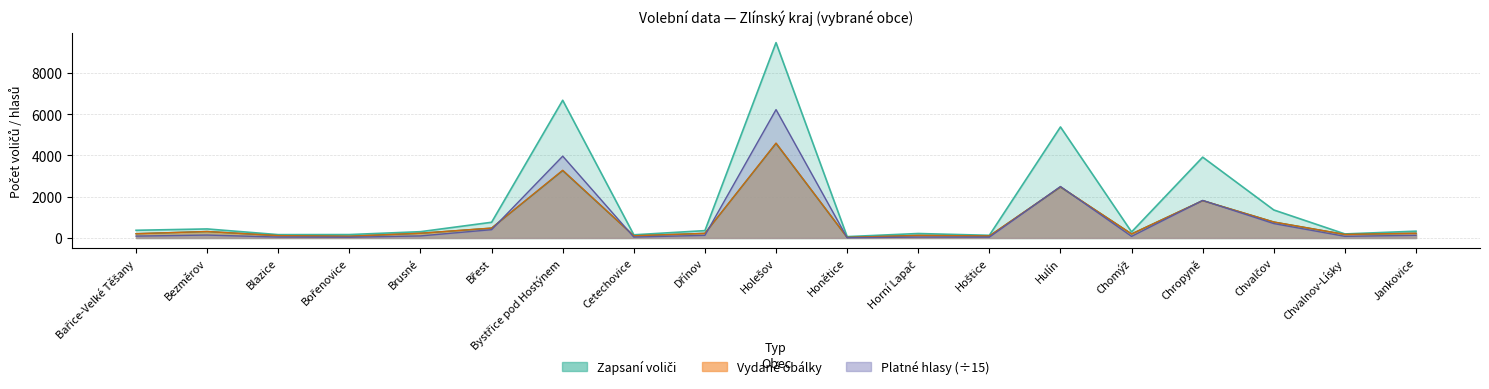

Reading left to right, extract all data points from this chart.

Platné hlasy: Bařice-Velké Těšany=89.9	Bezměrov=140.1	Blazice=43.0	Bořenovice=34.7	Brusné=98.6	Břest=401.6	Bystřice pod Hostýnem=3965.5	Cetechovice=42.7	Dřínov=126.6	Holešov=6221.8	Honětice=9.1	Horní Lapač=42.2	Hoštice=39.0	Hulín=2494.3	Chomýž=76.5	Chropyně=1819.9	Chvalčov=697.3	Chvalnov-Lísky=78.7	Jankovice=128.8
Zapsaní voliči: Bařice-Velké Těšany=372.0	Bezměrov=437.0	Blazice=161.0	Bořenovice=164.0	Brusné=304.0	Břest=760.0	Bystřice pod Hostýnem=6675.0	Cetechovice=152.0	Dřínov=355.0	Holešov=9469.0	Honětice=64.0	Horní Lapač=215.0	Hoštice=128.0	Hulín=5382.0	Chomýž=292.0	Chropyně=3917.0	Chvalčov=1357.0	Chvalnov-Lísky=195.0	Jankovice=329.0
Vydané obálky: Bařice-Velké Těšany=207.0	Bezměrov=313.0	Blazice=113.0	Bořenovice=85.0	Brusné=229.0	Břest=480.0	Bystřice pod Hostýnem=3282.0	Cetechovice=105.0	Dřínov=224.0	Holešov=4599.0	Honětice=26.0	Horní Lapač=125.0	Hoštice=97.0	Hulín=2477.0	Chomýž=195.0	Chropyně=1811.0	Chvalčov=775.0	Chvalnov-Lísky=170.0	Jankovice=229.0
Odevzdané obálky: Bařice-Velké Těšany=206.0	Bezměrov=312.0	Blazice=113.0	Bořenovice=84.0	Brusné=228.0	Břest=475.0	Bystřice pod Hostýnem=3264.0	Cetechovice=105.0	Dřínov=224.0	Holešov=4581.0	Honětice=26.0	Horní Lapač=125.0	Hoštice=95.0	Hulín=2464.0	Chomýž=195.0	Chropyně=1810.0	Chvalčov=772.0	Chvalnov-Lísky=170.0	Jankovice=229.0